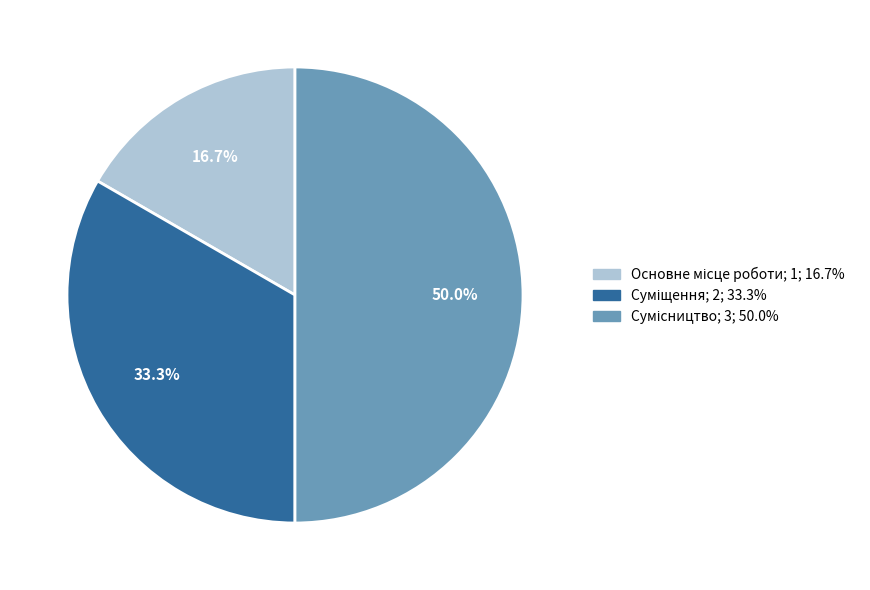

What percentage is the Сумісництво slice, to the nearest percent?

50%